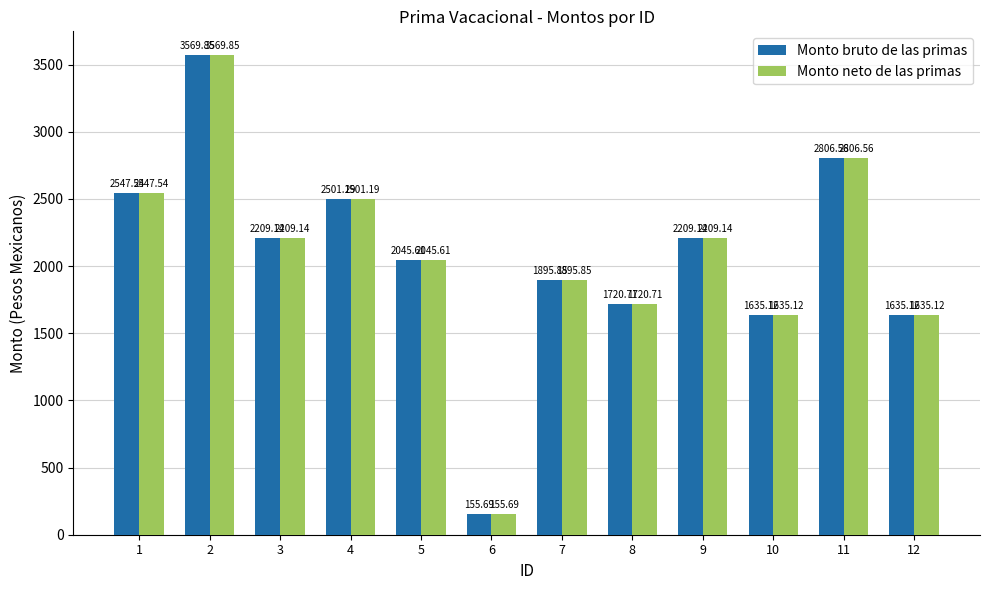

The value of Monto bruto de las primas at 4 is 2501.2. True or false?

True